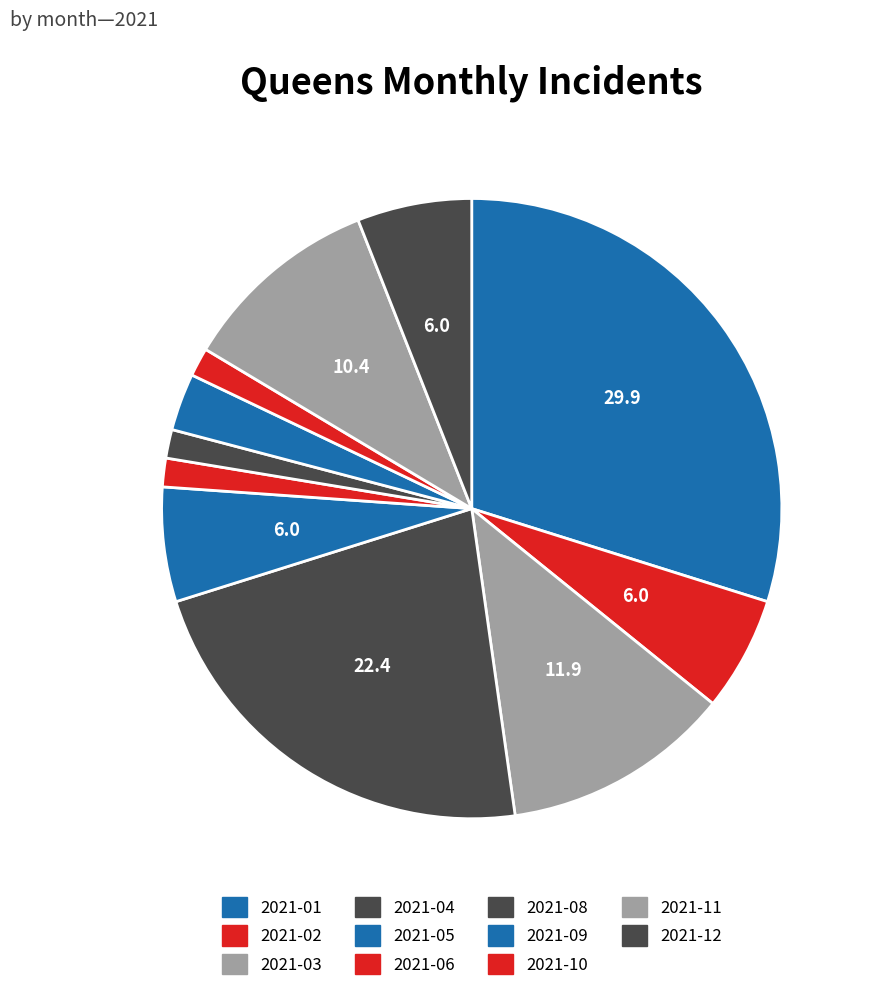

How many slices are in this pie chart?

11